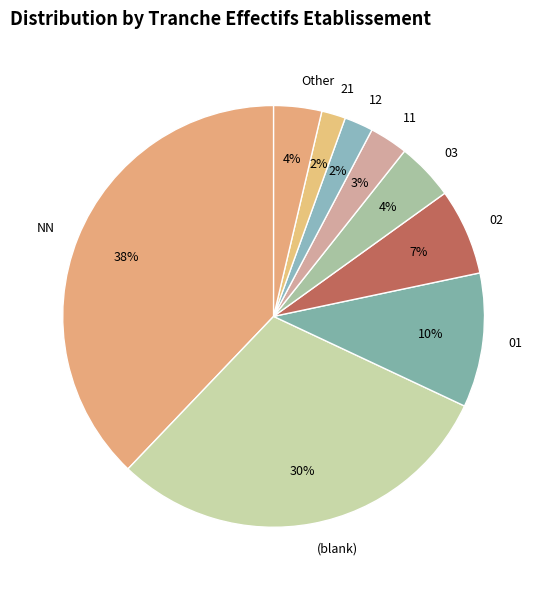

Does NN account for over 50% of the chart?

No